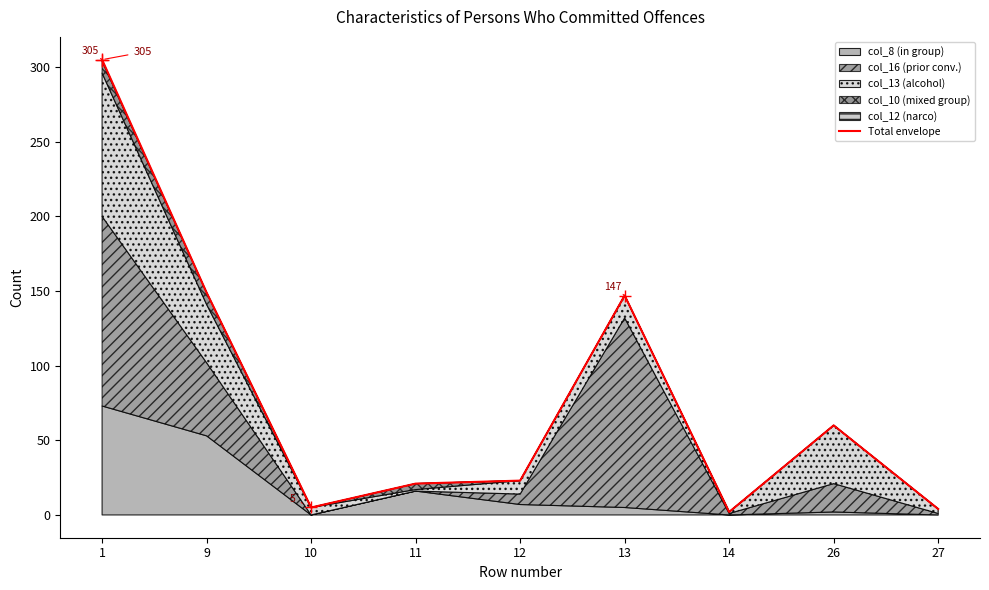

Rank the categories by value from highest to lowest.

1, 9, 13, 26, 12, 11, 10, 27, 14